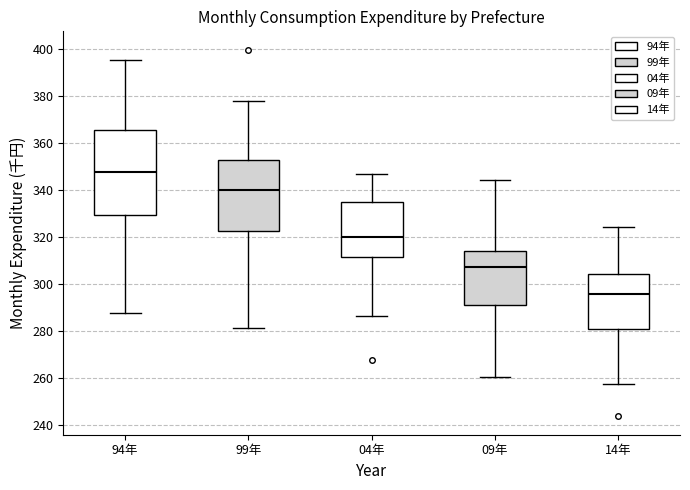

Reading left to right, transcribe this box plot: for each box, give where its median line is, the range the box spans, and where its two whiskers end, as read against the y-axis. The values are not printed on the chart, so give them approximately, as read against the axis.

94年: median 348, box 330 to 366, whiskers 288 to 396
99年: median 340, box 322 to 352, whiskers 282 to 378
04年: median 320, box 312 to 334, whiskers 286 to 346
09年: median 308, box 292 to 314, whiskers 260 to 344
14年: median 296, box 280 to 304, whiskers 258 to 324